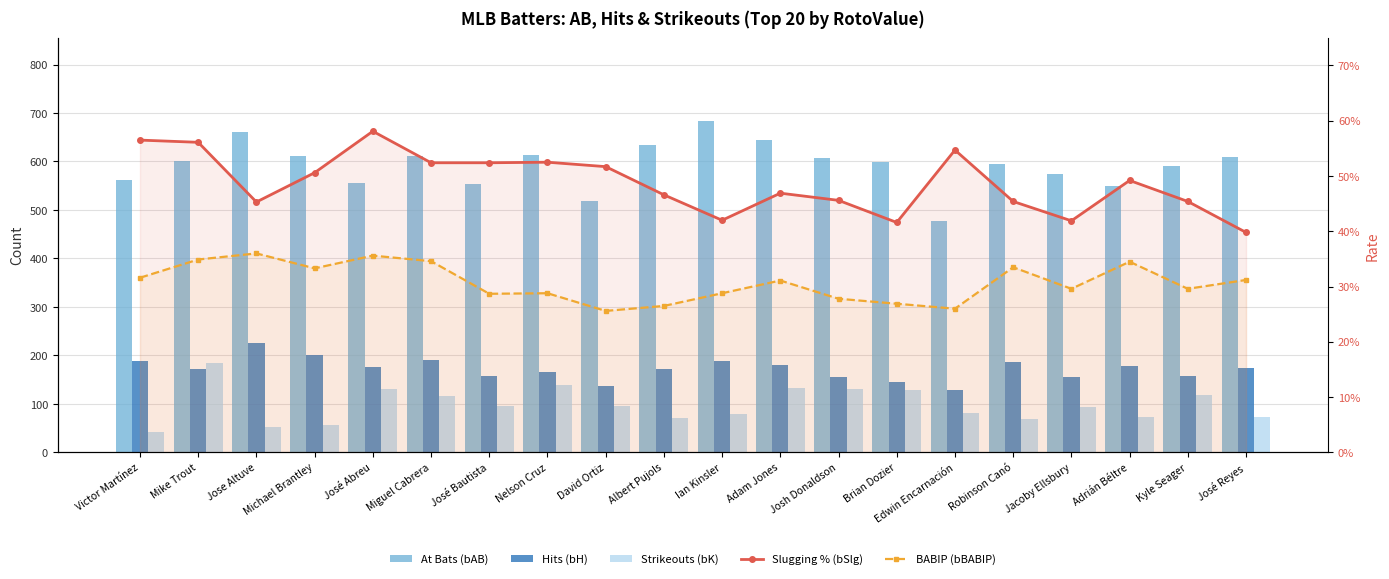

Is it true that Slugging % (bSlg) equals 0.8 at Adrián Béltre?

False